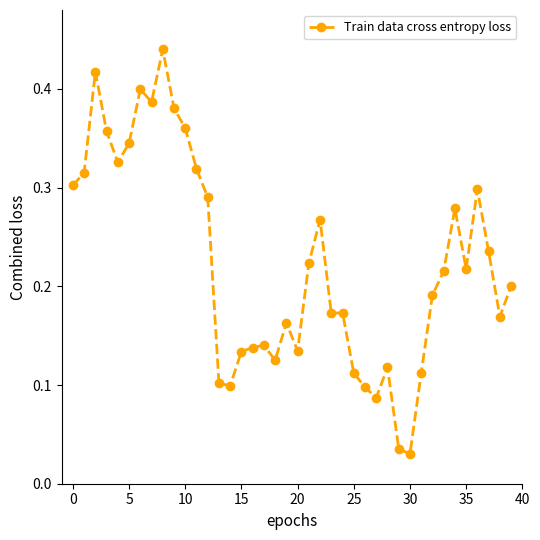

True or false: there are more than 2 points higher than both neighbors.

True